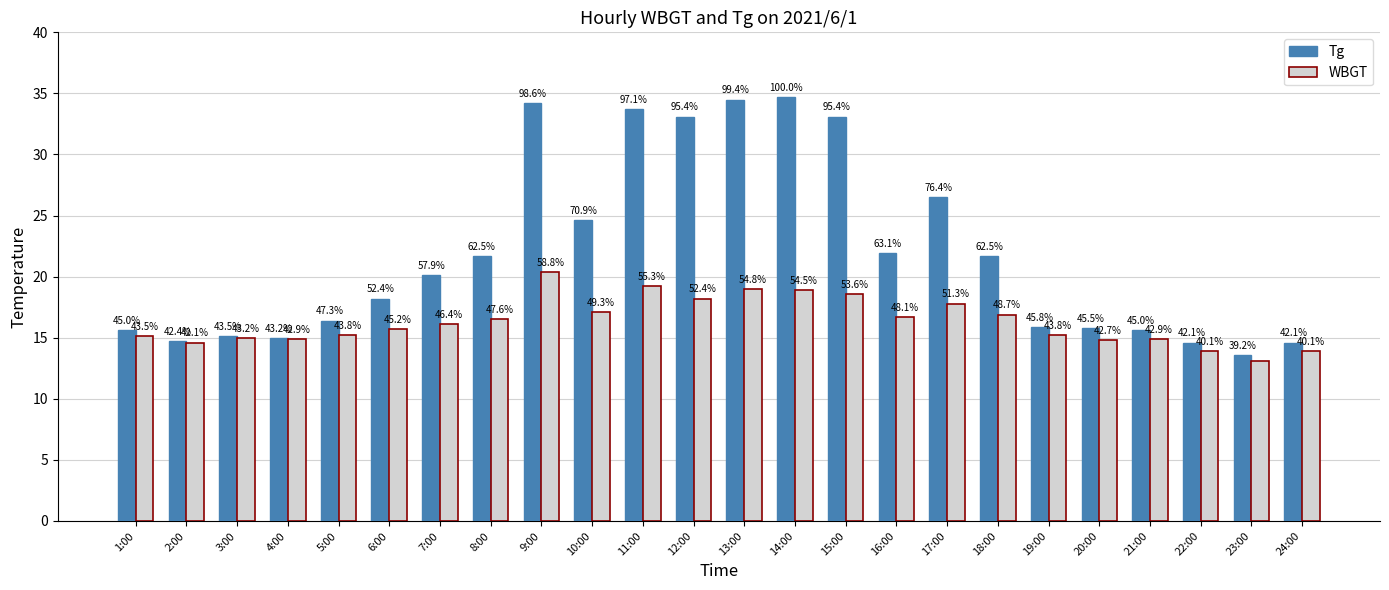

What are all the series names shown in the legend?

Tg, WBGT